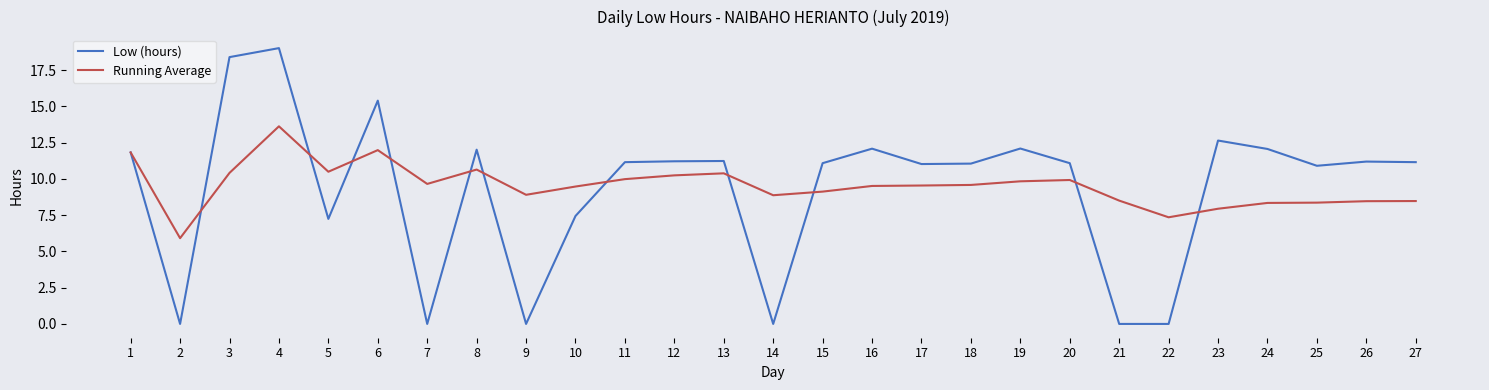

List the series in order of their overall mean, lowest first.

Low (hours), Running Average